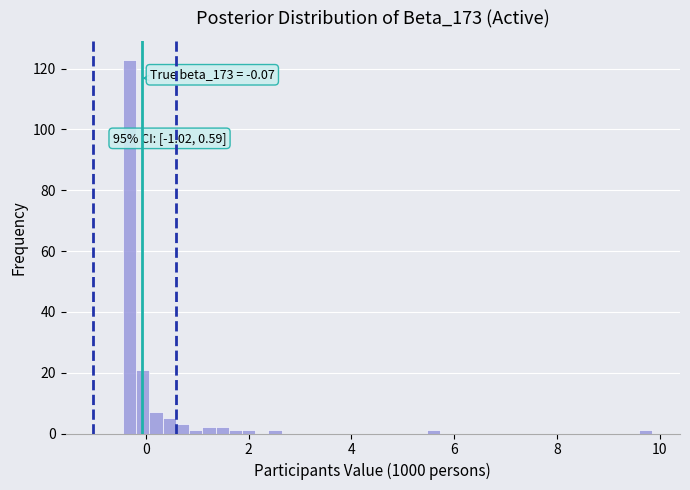

Read against the x-axis, roughly where is the centre of the tallest bar?

-0.4